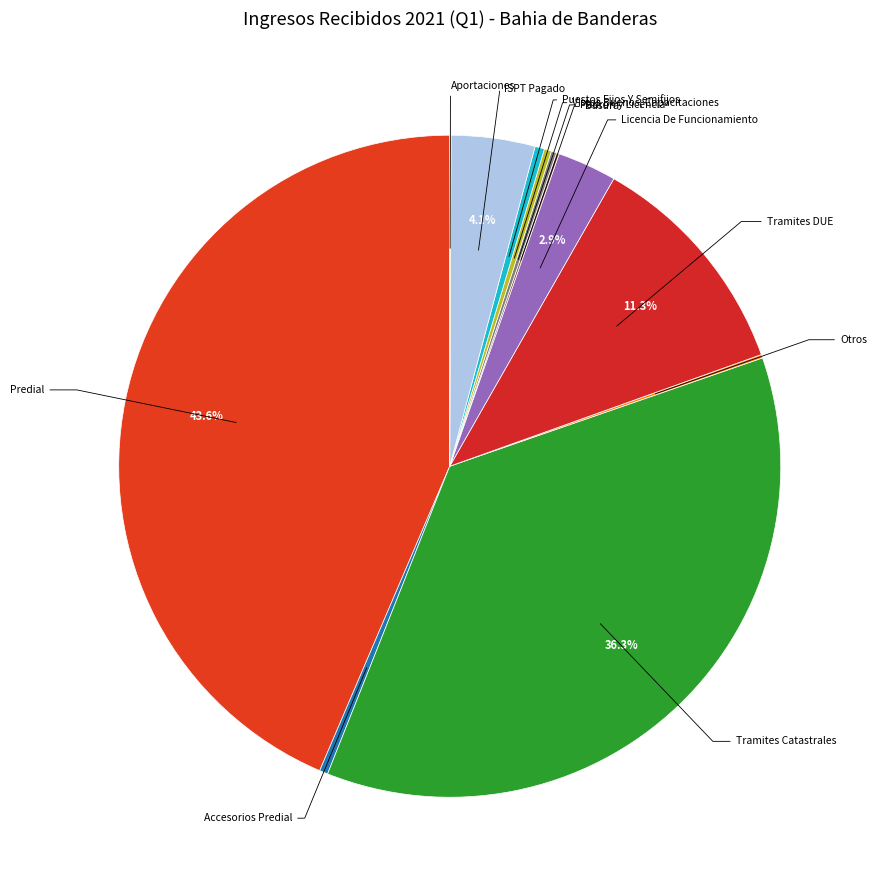

Which has a higher value, Tramites DUE or Licencia De Funcionamiento?

Tramites DUE